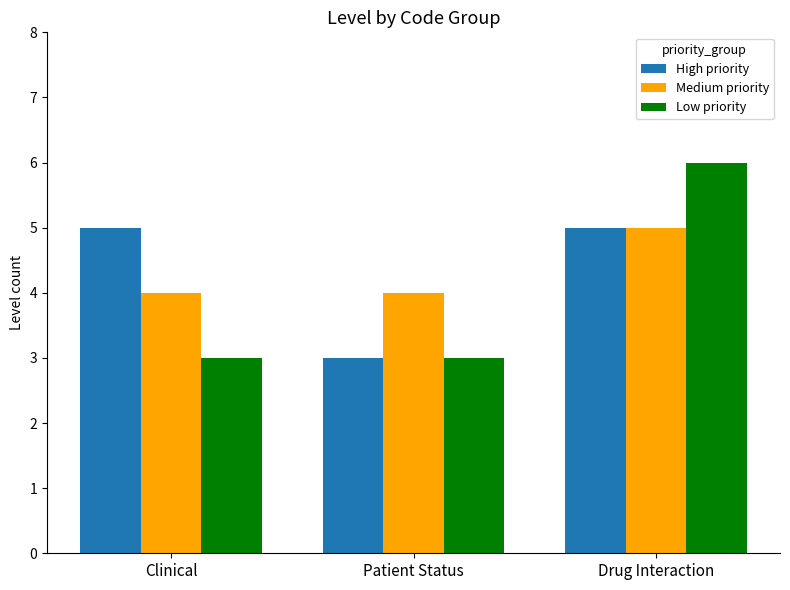

Which category has the highest value across all series?

Drug Interaction